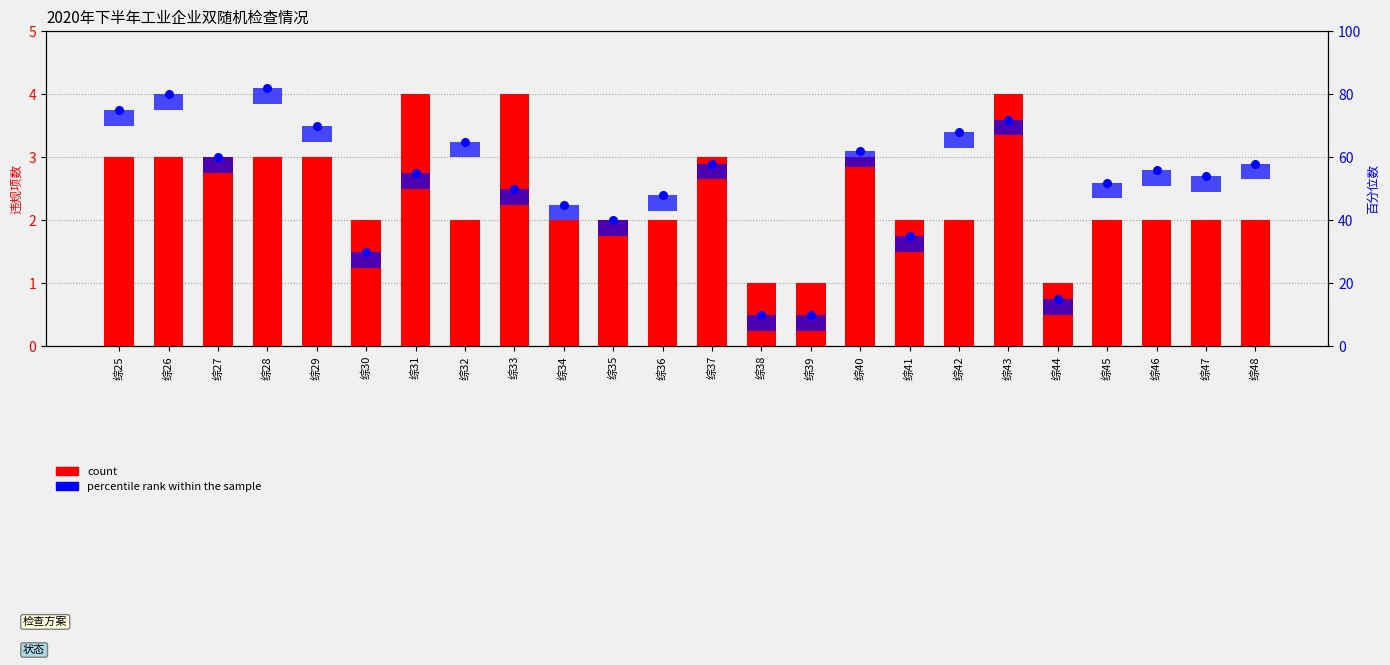

At how many categories does at least one series exceed 46?

17